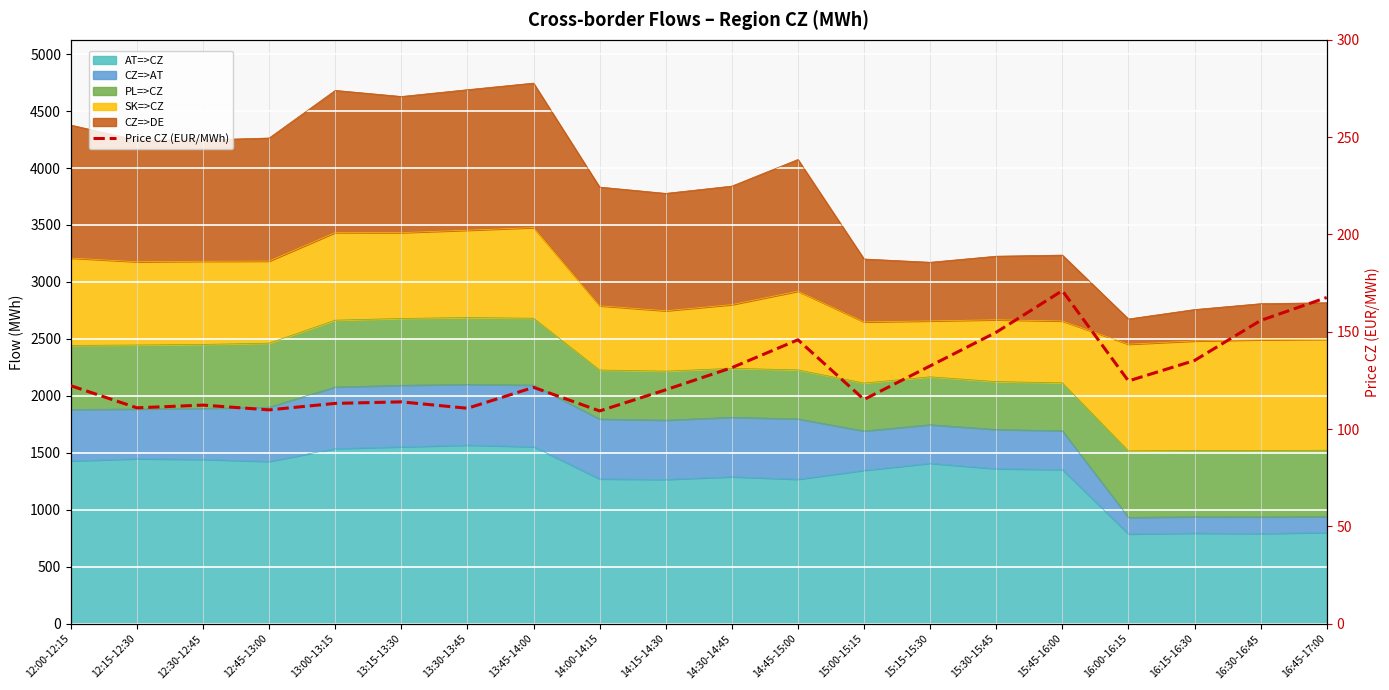

Reading left to right, what are all the values shown in this chart?

12:00-12:15=122.3	12:15-12:30=111.0	12:30-12:45=112.3	12:45-13:00=109.9	13:00-13:15=113.2	13:15-13:30=114.0	13:30-13:45=110.7	13:45-14:00=121.5	14:00-14:15=109.3	14:15-14:30=120.2	14:30-14:45=131.6	14:45-15:00=145.9	15:00-15:15=115.2	15:15-15:30=132.5	15:30-15:45=149.8	15:45-16:00=171.1	16:00-16:15=124.8	16:15-16:30=135.3	16:30-16:45=155.8	16:45-17:00=167.6